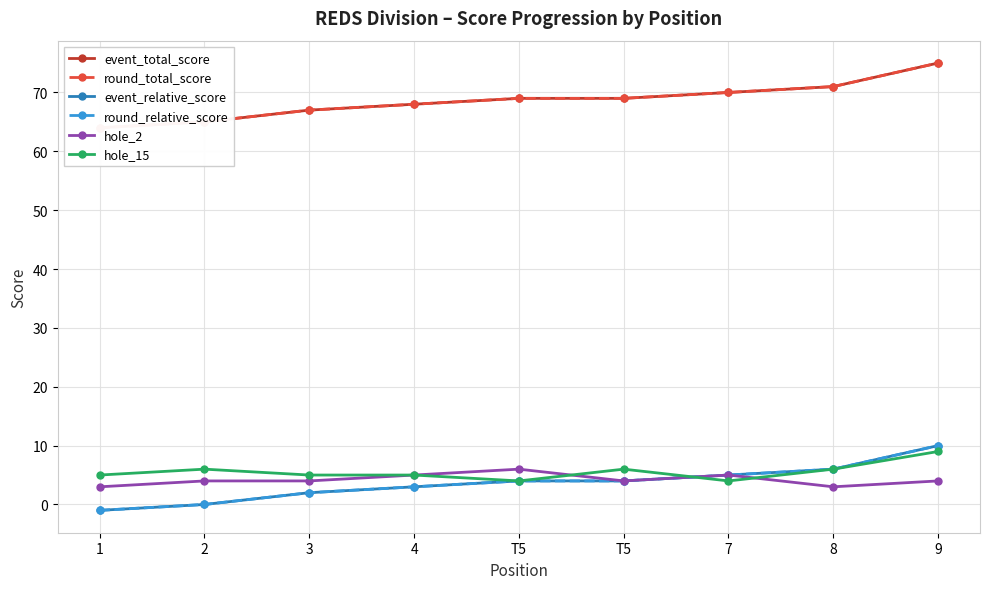

True or false: event_total_score and round_total_score cross at least once.

False